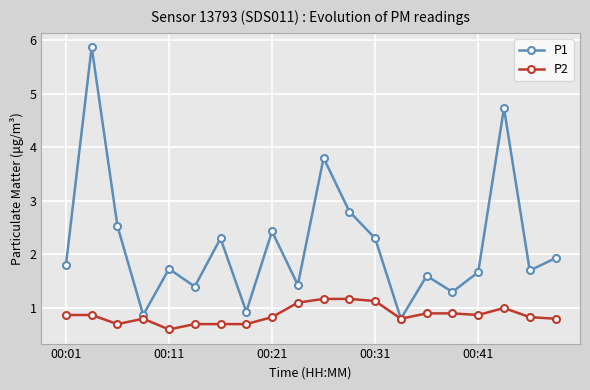

At how many categories does at least one series exceed 3?

3